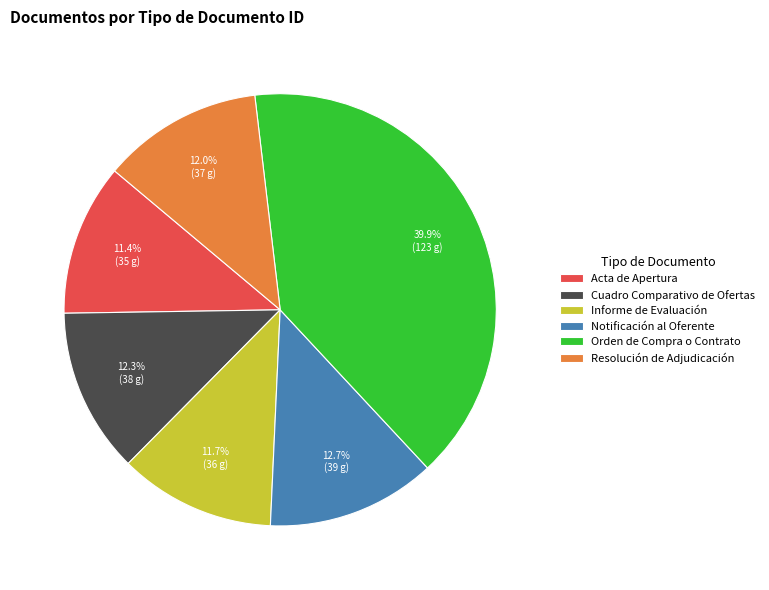

How many segments does this pie chart have?

6